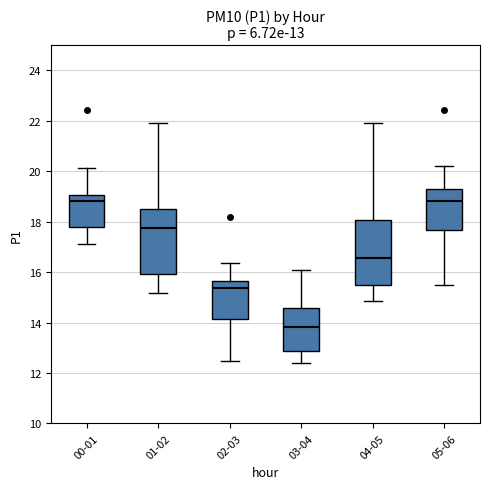

Which box has the lowest median line?

03-04